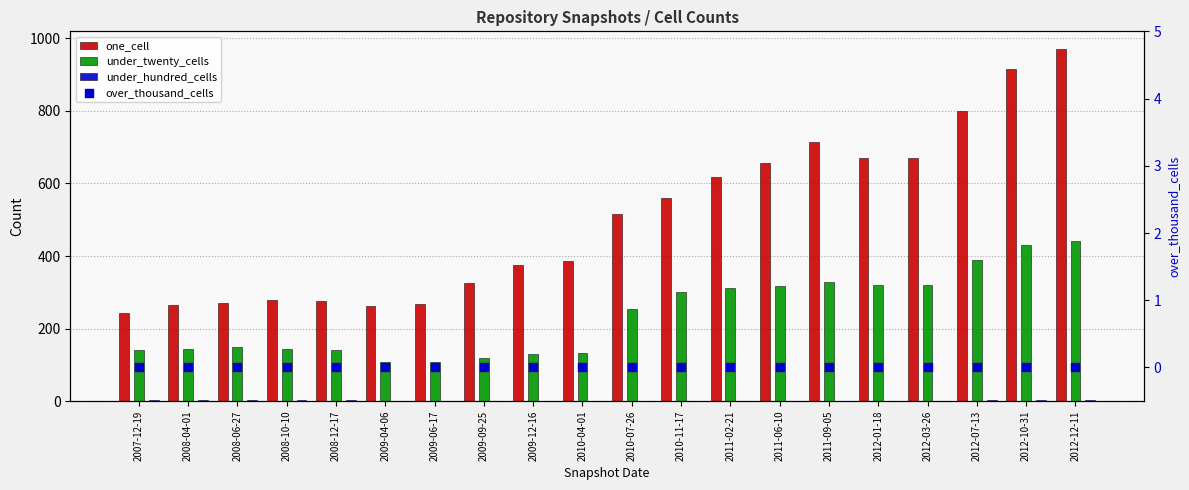

Which series has the largest total across all categories?

one_cell